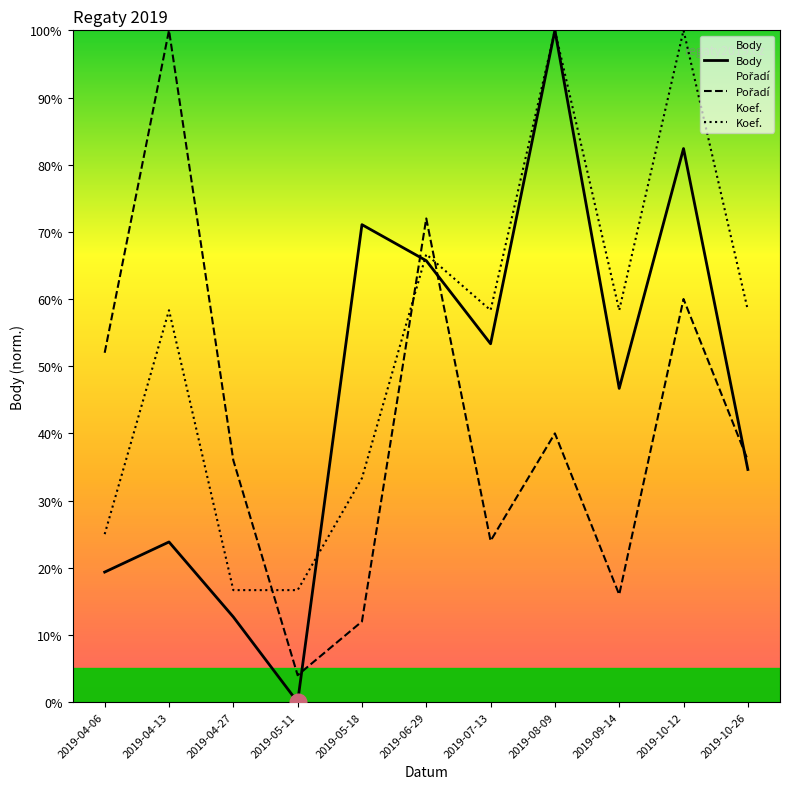

What value does the Body series have at 2019-04-13?

23.8